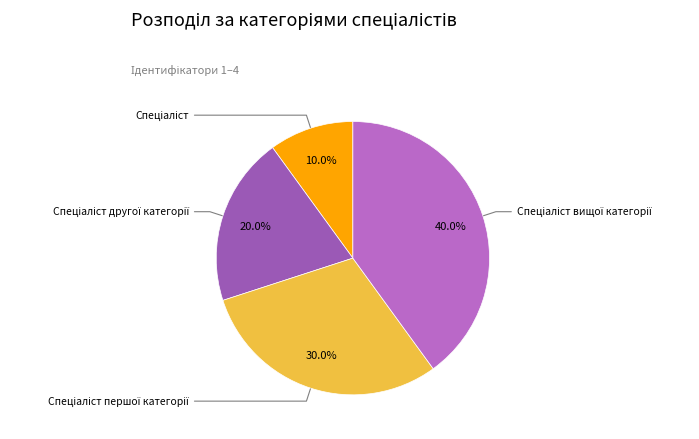

To the nearest percent, what is the difference between the Спеціаліст першої категорії and Спеціаліст slice percentages?

20%